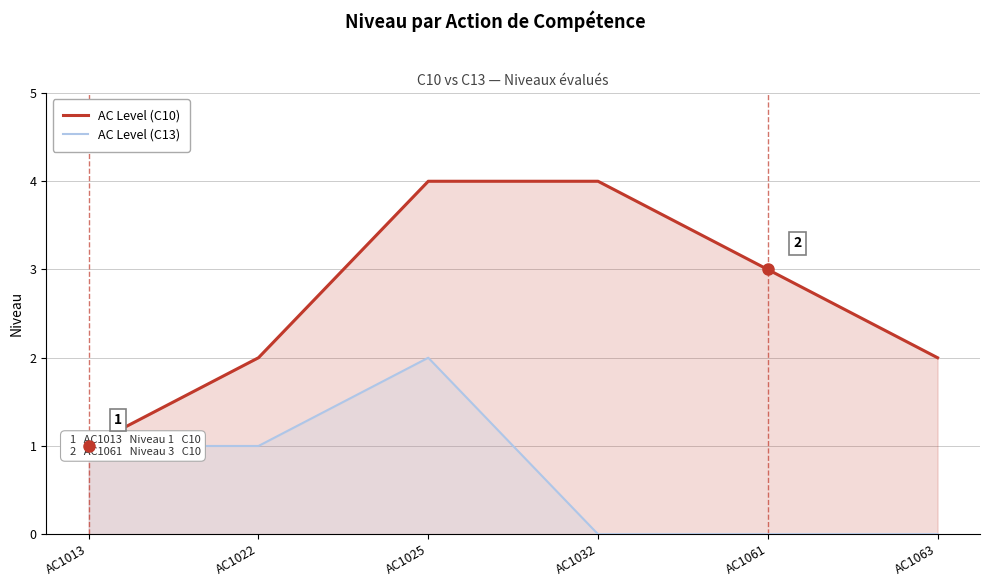

Read the AC Level (C10) value at AC1013.

1